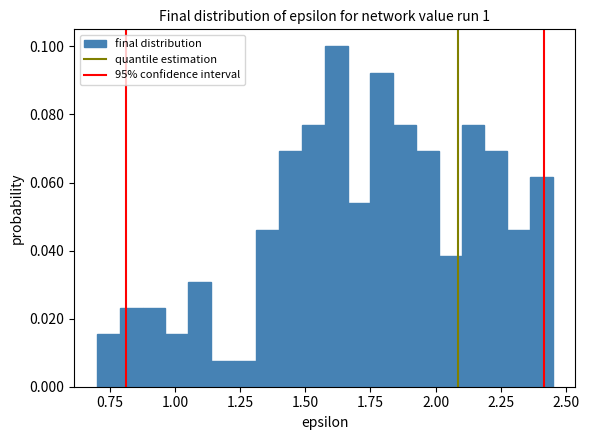

Around what value on the x-axis is the tallest bar? Give the approximate position of its centre, as read against the axis.

1.60